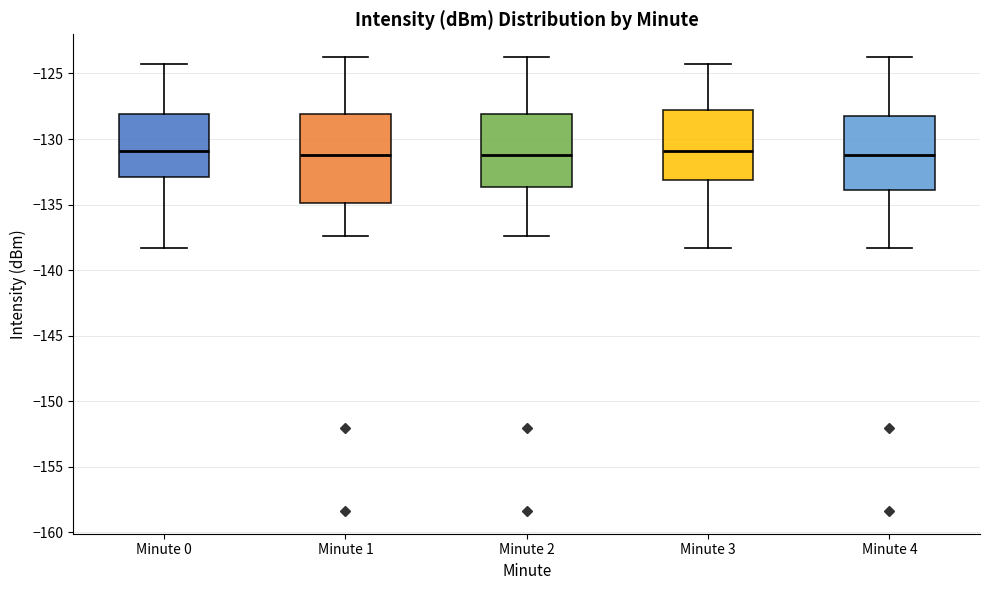

Reading left to right, read every box against the y-axis: the position of its median line, the range the box covers, and the ends of its whiskers. The values are not printed on the chart, so give them approximately, as read against the axis.

Minute 0: median -131.0, box -133.0 to -128.0, whiskers -138.5 to -124.5
Minute 1: median -131.0, box -135.0 to -128.0, whiskers -137.5 to -123.5
Minute 2: median -131.0, box -133.5 to -128.0, whiskers -137.5 to -123.5
Minute 3: median -131.0, box -133.0 to -128.0, whiskers -138.5 to -124.5
Minute 4: median -131.0, box -134.0 to -128.5, whiskers -138.5 to -123.5